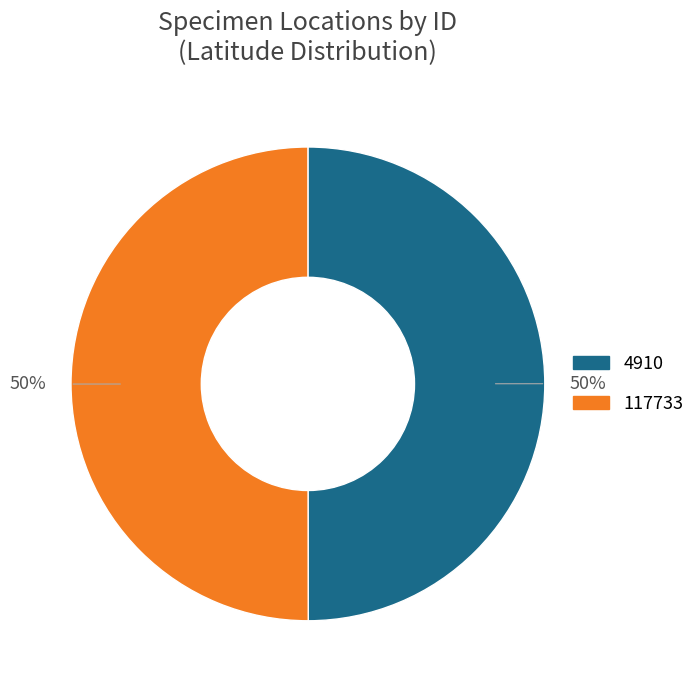

Combined, do 4910 and 117733 account for over 50%?

Yes